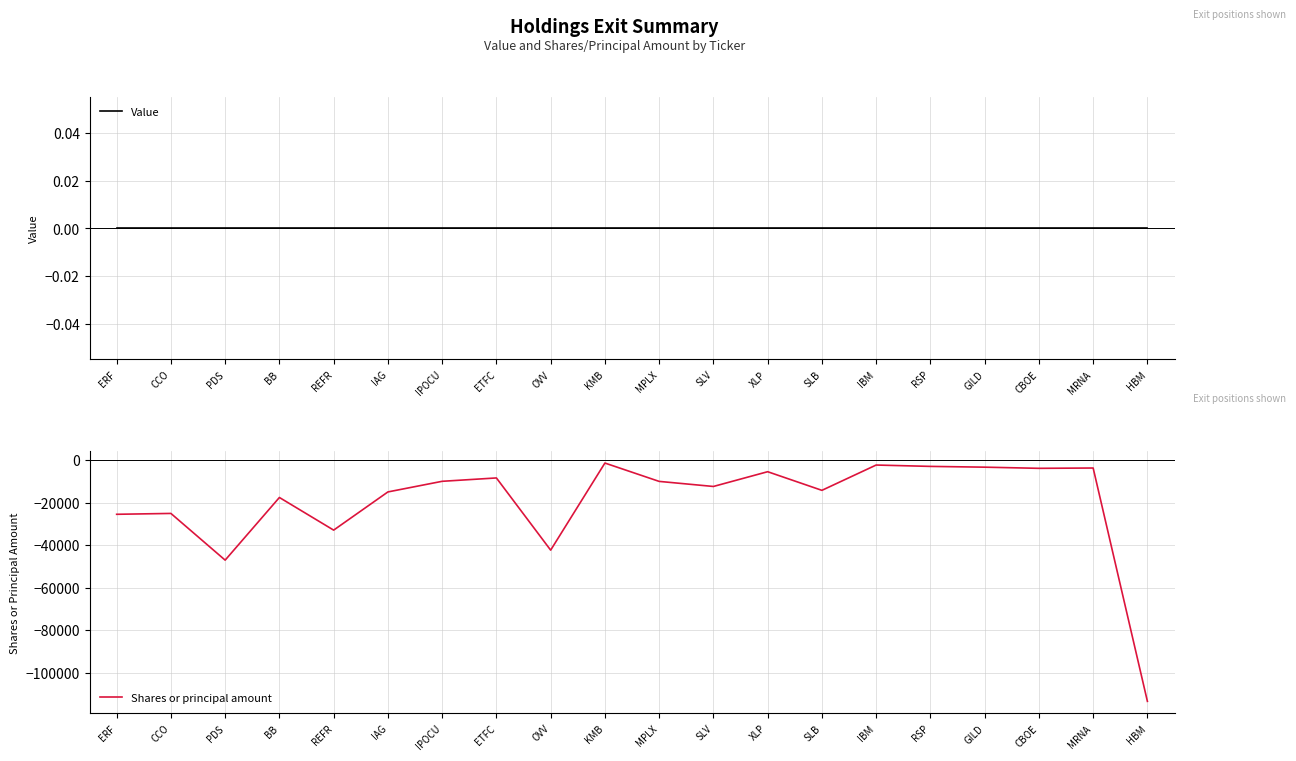

Rank the categories by Value value from lowest to highest.

ERF, CCO, PDS, BB, REFR, IAG, IPOCU, ETFC, OVV, KMB, MPLX, SLV, XLP, SLB, IBM, RSP, GILD, CBOE, MRNA, HBM